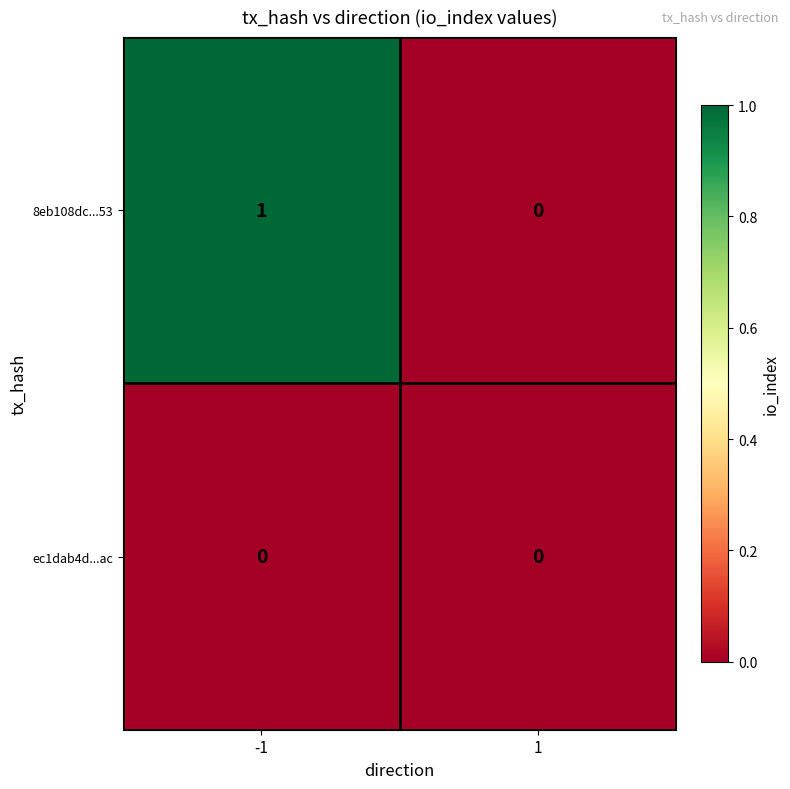

Reading right to left, extract all data points from this chart.

8eb108dc...53: 1=0	-1=1
ec1dab4d...ac: 1=0	-1=0